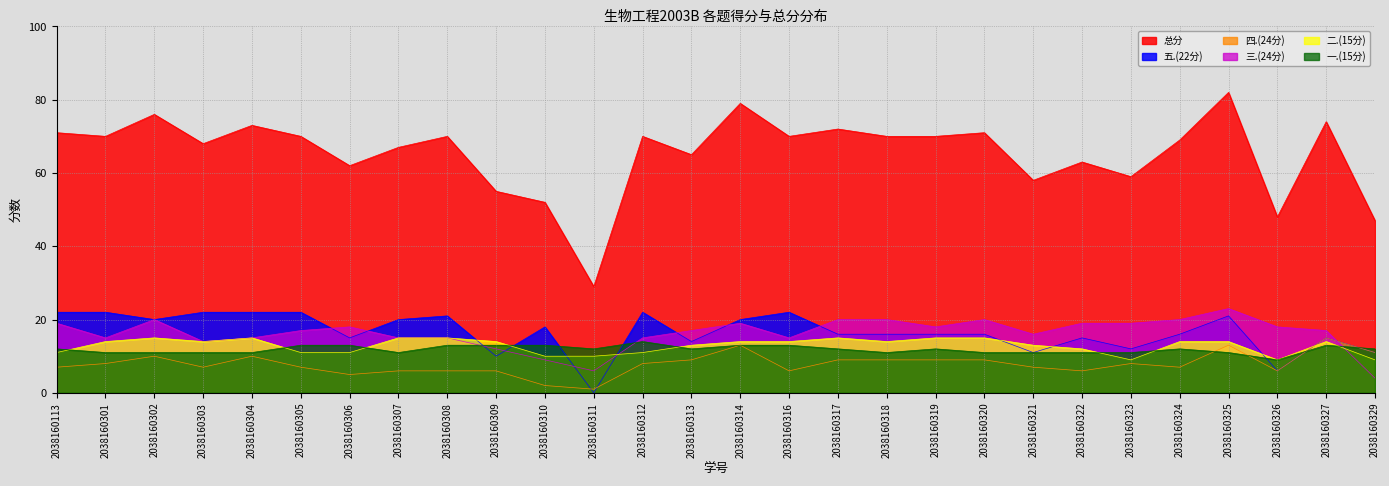

What is the value of the 五.(22分) point at the 16th from the left?

22